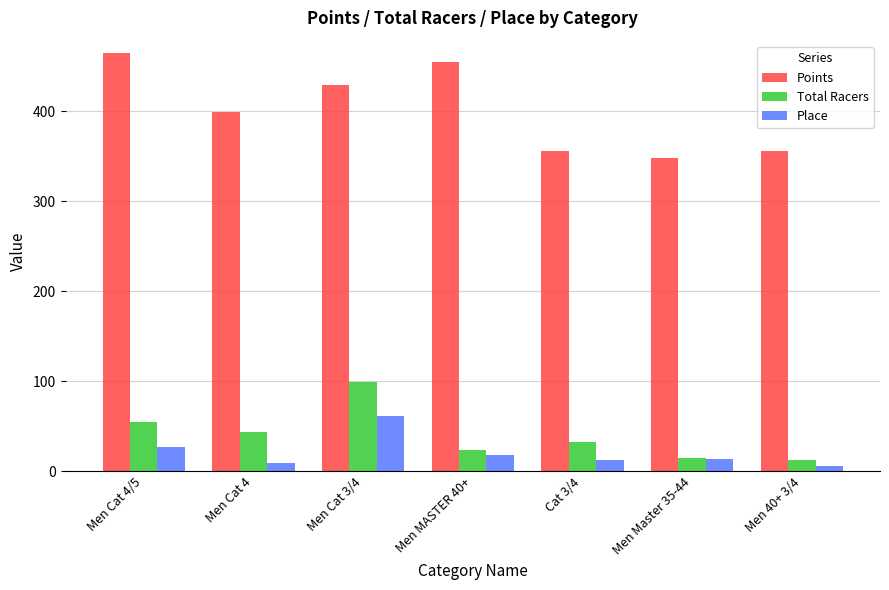

List the series in order of their peak value, highest first.

Points, Total Racers, Place